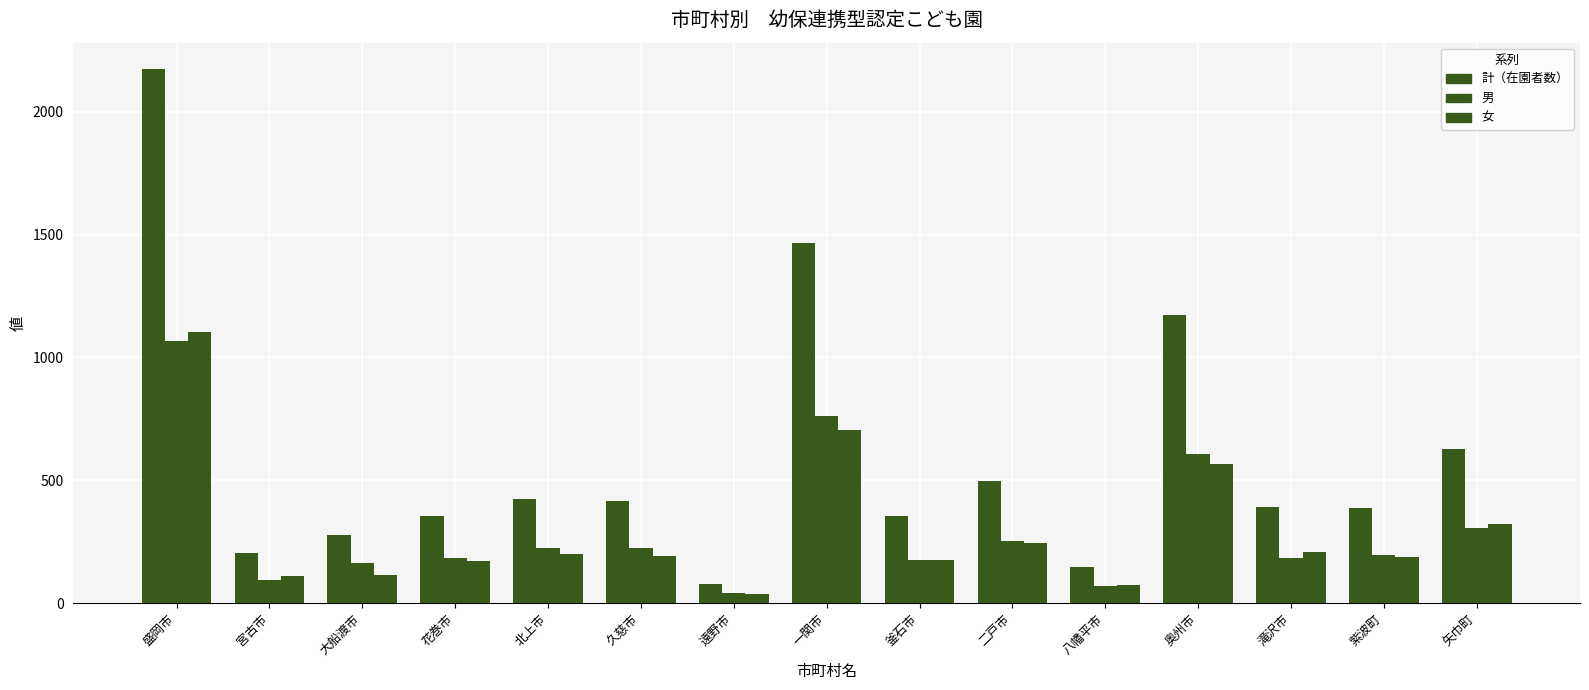

How many groups of bars are there?

15